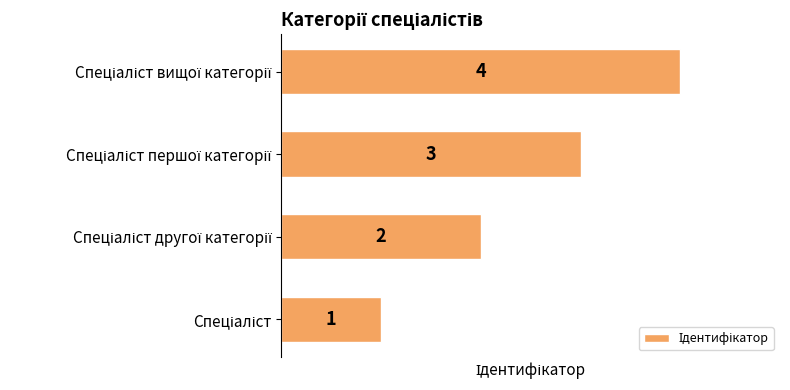

What is the difference between the maximum and second lowest values?

2